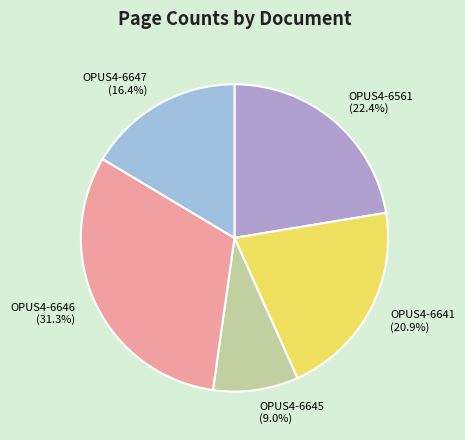

Is it true that OPUS4-6645 is 1% of the pie?

False